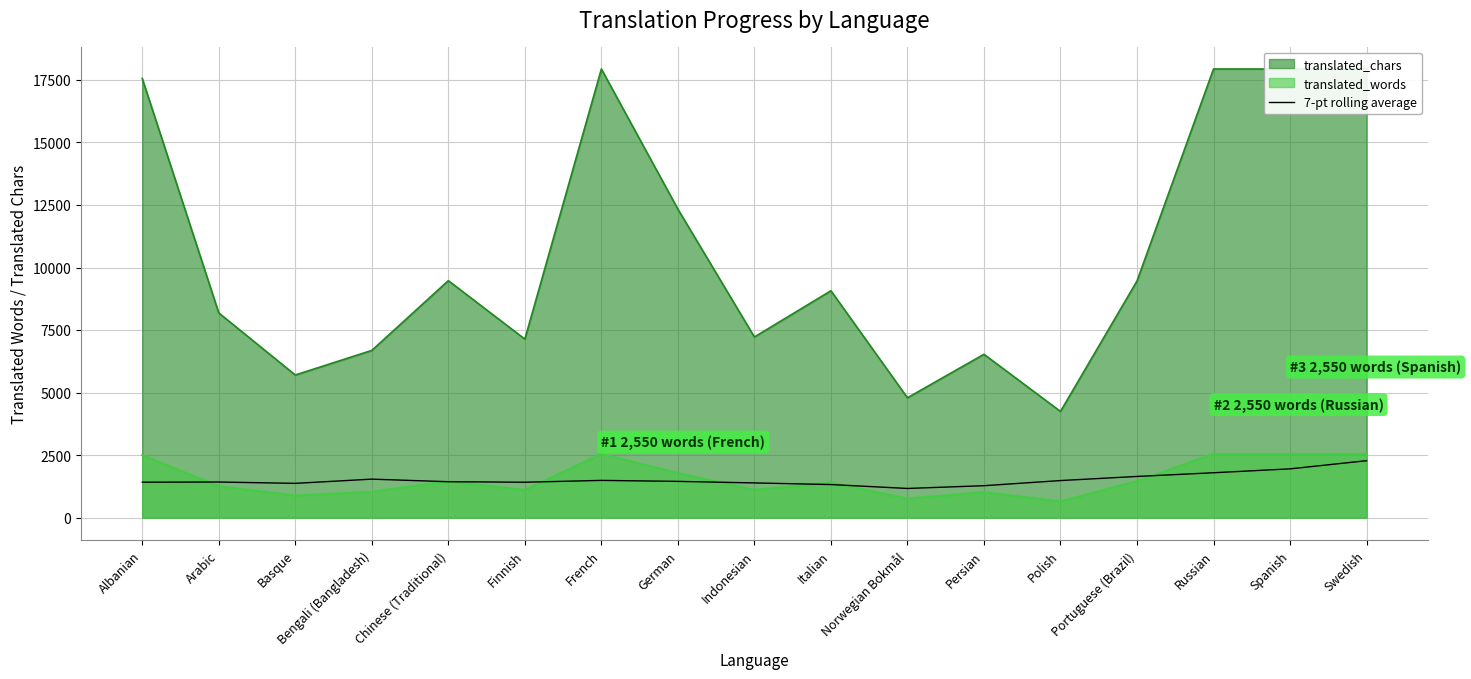

At which label does the data first exceed 1437?

Bengali (Bangladesh)